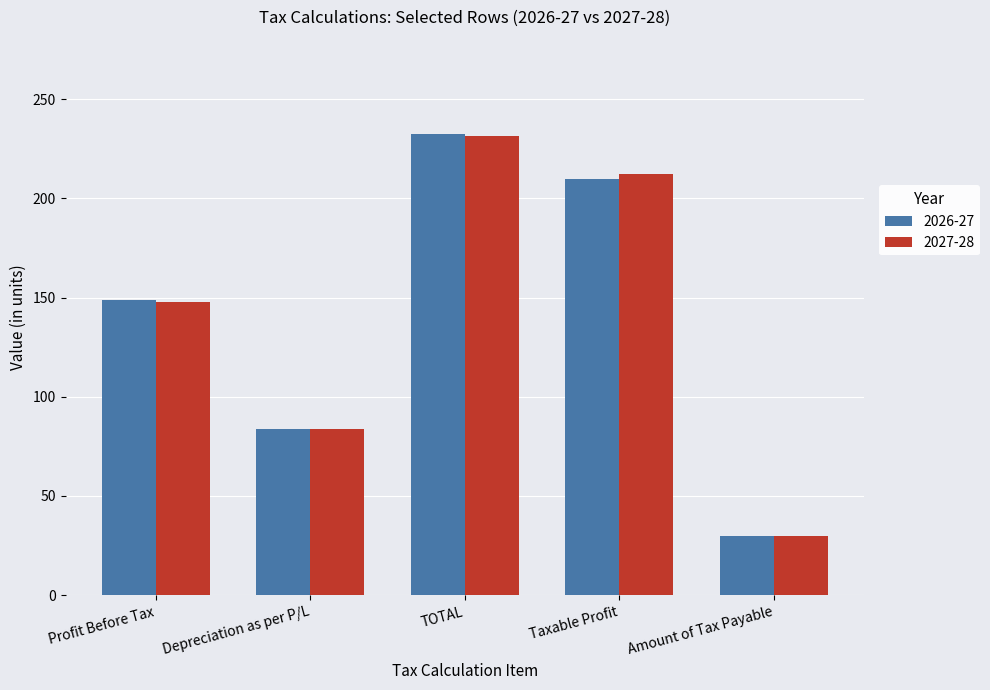

What is the total value across all series at Profit Before Tax?

296.7